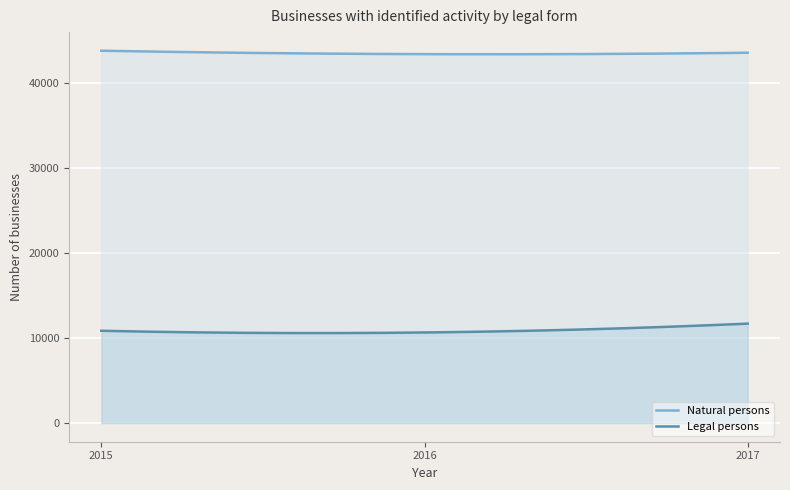

Rank the series by their maximum value, from highest to lowest.

Natural persons, Legal persons